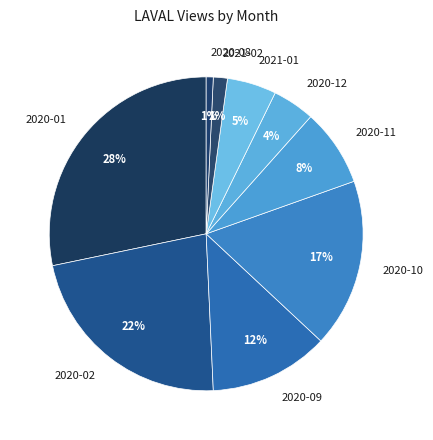

How many slices are in this pie chart?

9